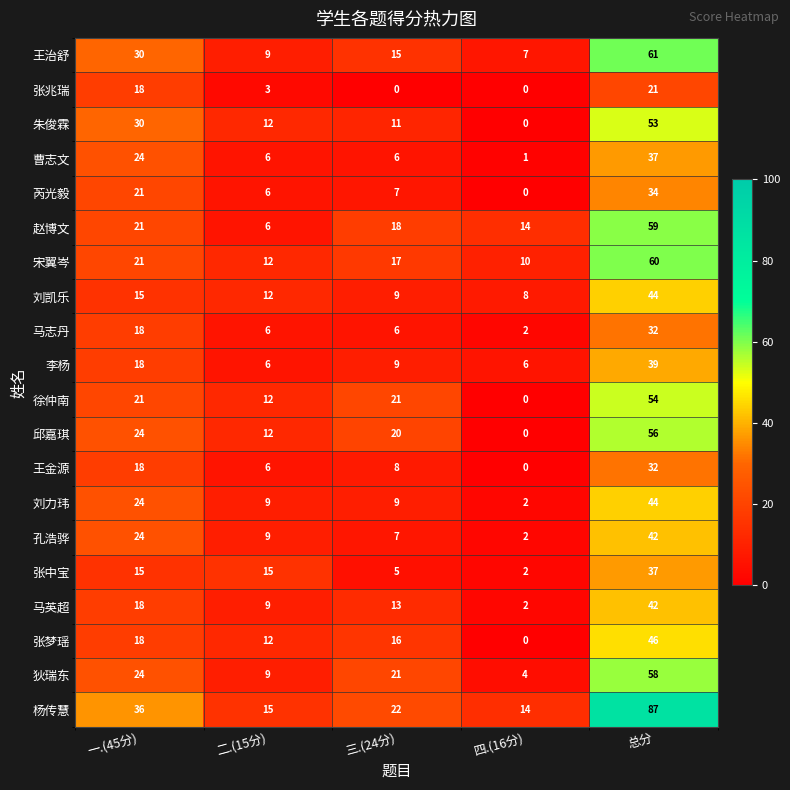

The value of 张兆瑞 at 总分 is 21. True or false?

True